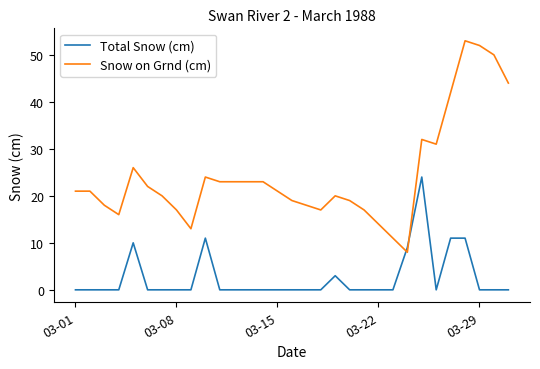

Reading left to right, extract all data points from this chart.

Total Snow (cm): 0	0	0	0	10	0	0	0	0	11	0	0	0	0	0	0	0	0	3	0	0	0	0	9	24	0	11	11	0	0	0
Snow on Grnd (cm): 21	21	18	16	26	22	20	17	13	24	23	23	23	23	21	19	18	17	20	19	17	14	11	8	32	31	42	53	52	50	44